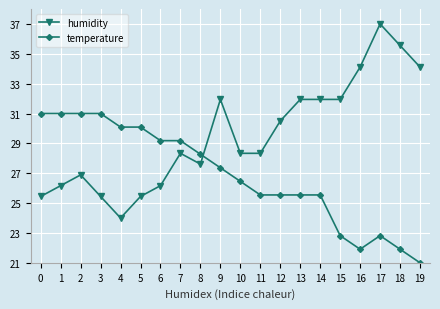

At which label is humidity closest to 30?

12